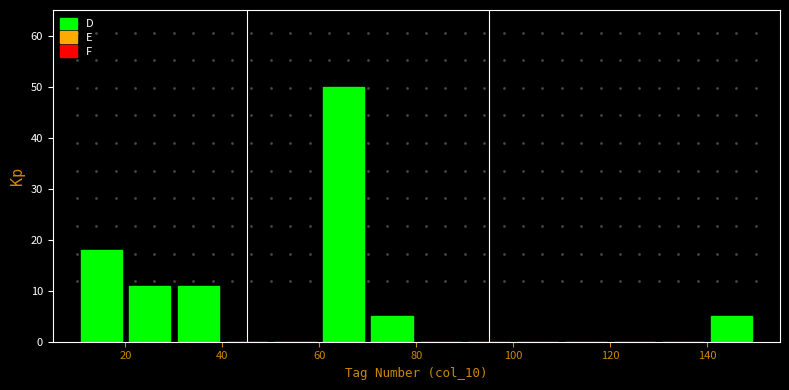

Which range on the x-axis has the tallest bar?

60 to 70